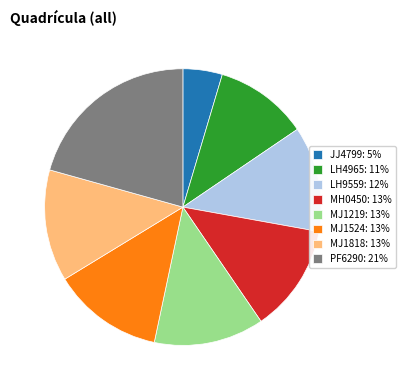

Between LH9559: 12% and PF6290: 21%, which is larger?

PF6290: 21%